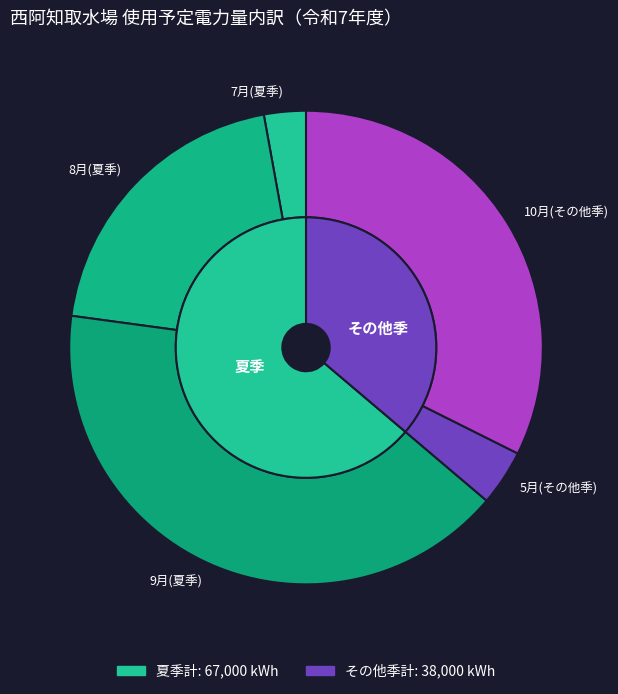

To the nearest percent, what is the difference between the largest and smallest slice percentages?

38%